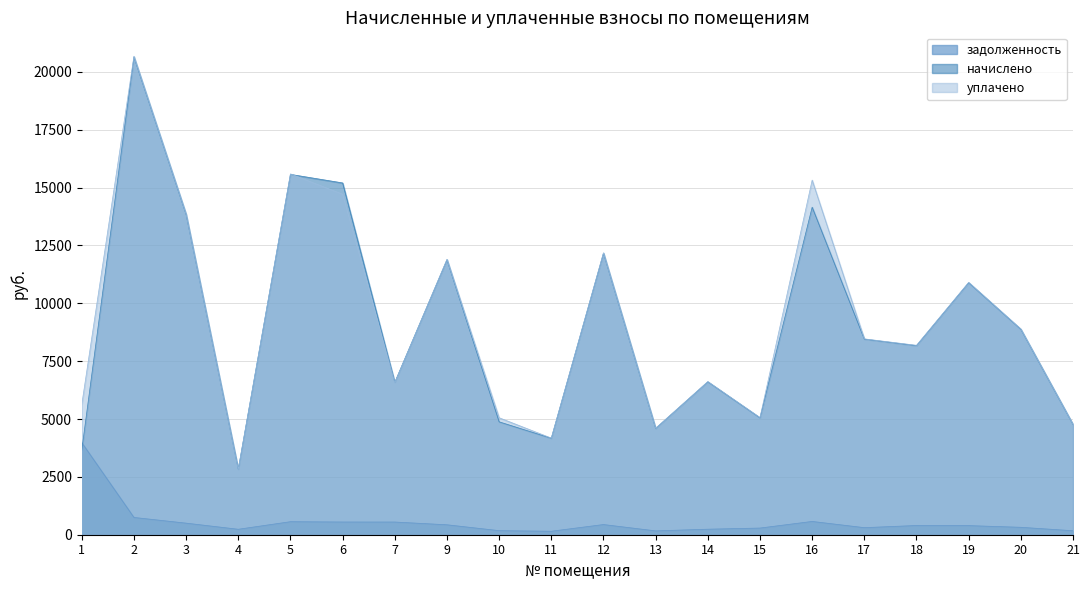

What is the total value across all series at 3?

28204.0